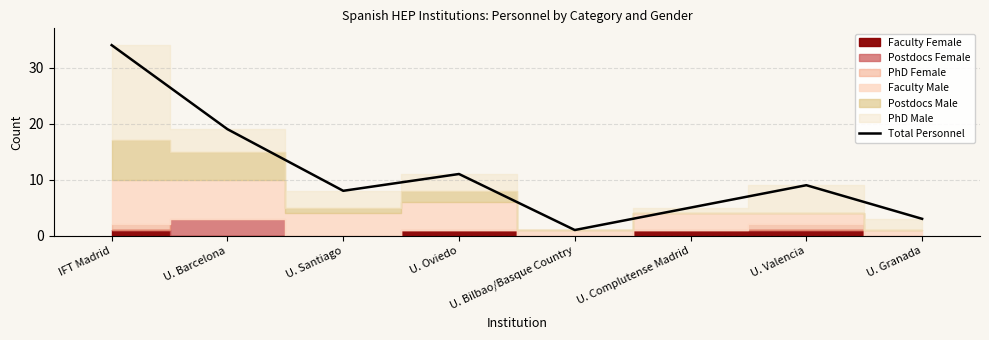

List the labels in order of value, largest first.

IFT Madrid, U. Barcelona, U. Oviedo, U. Valencia, U. Santiago, U. Complutense Madrid, U. Granada, U. Bilbao/Basque Country